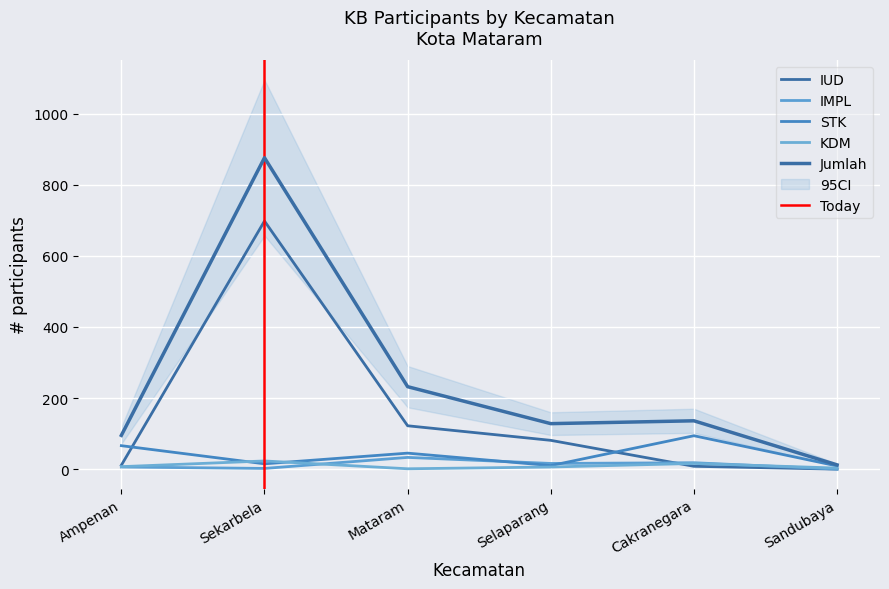

Is it true that STK equals 15 at Sekarbela?

True